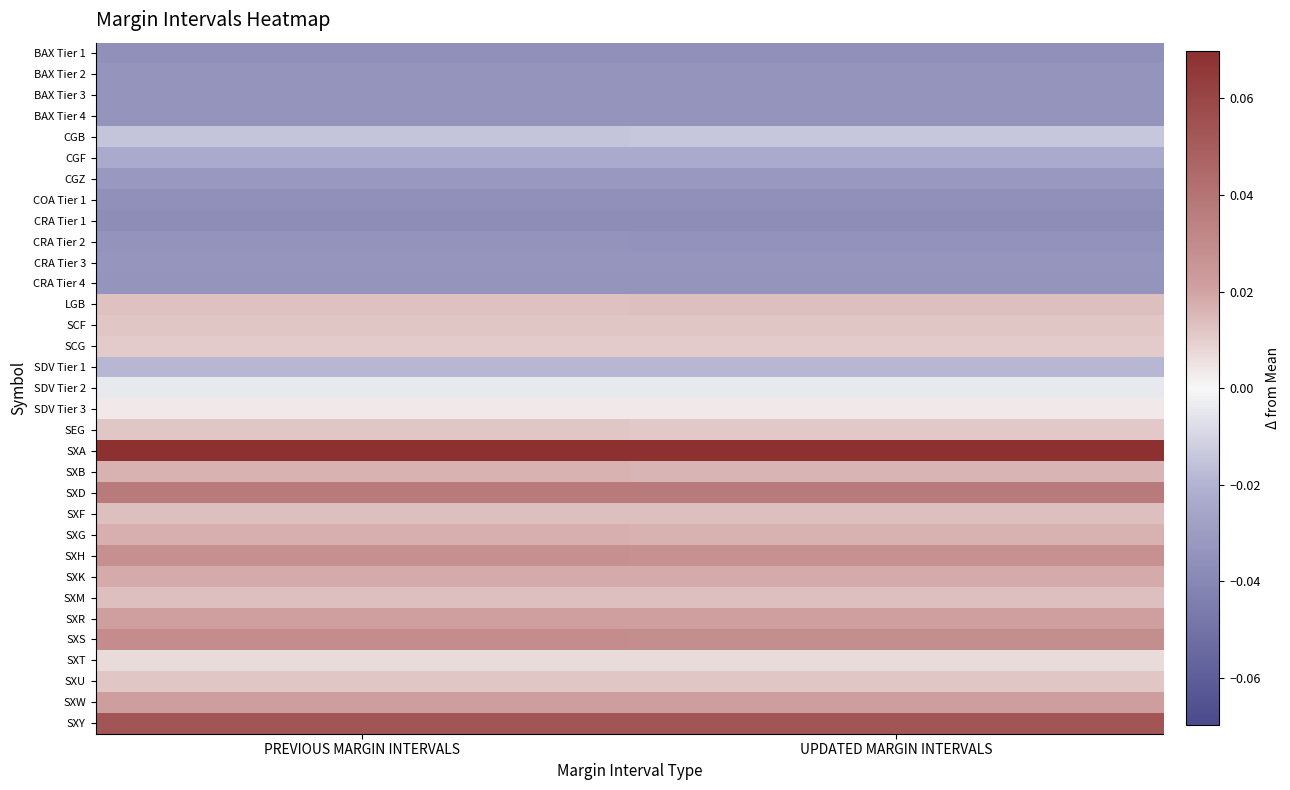

Count the number of data series in this chart.

33